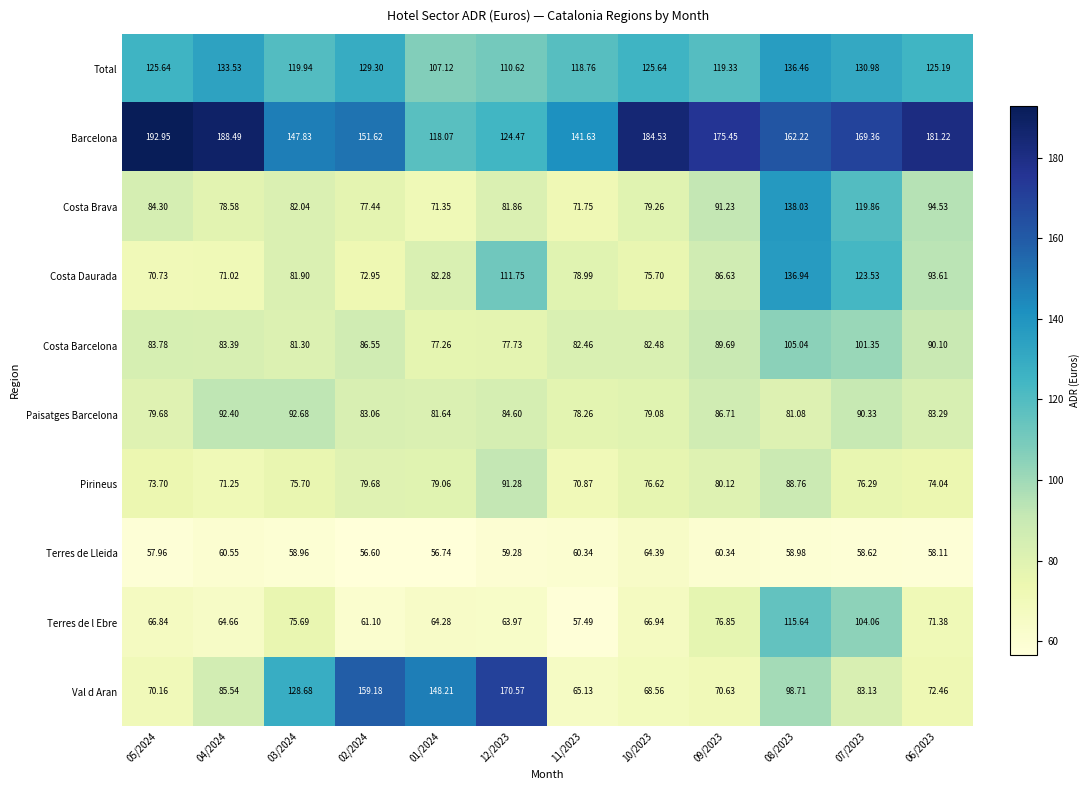

Which series has the widest spread of values?

Val d Aran